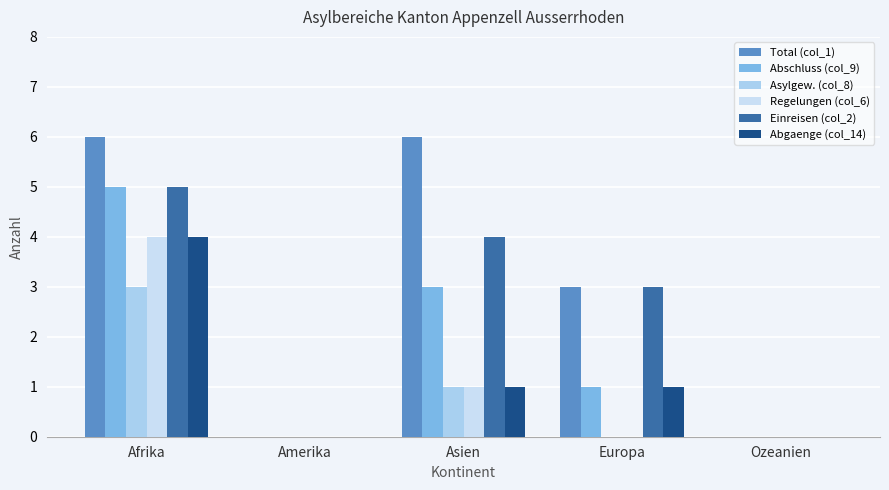

List the labels in order of Total (col_1) value, largest first.

Afrika, Asien, Europa, Amerika, Ozeanien